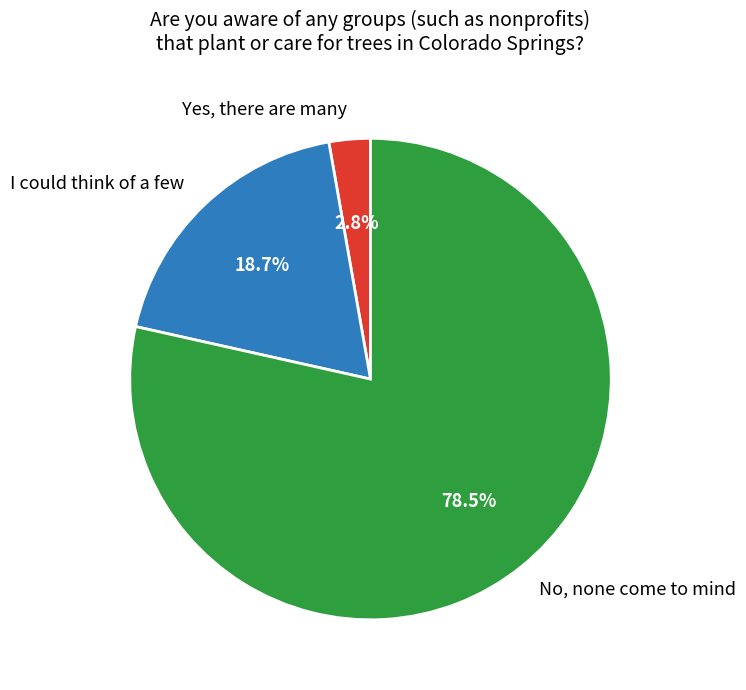

Is the sum of I could think of a few and No, none come to mind greater than half?

Yes